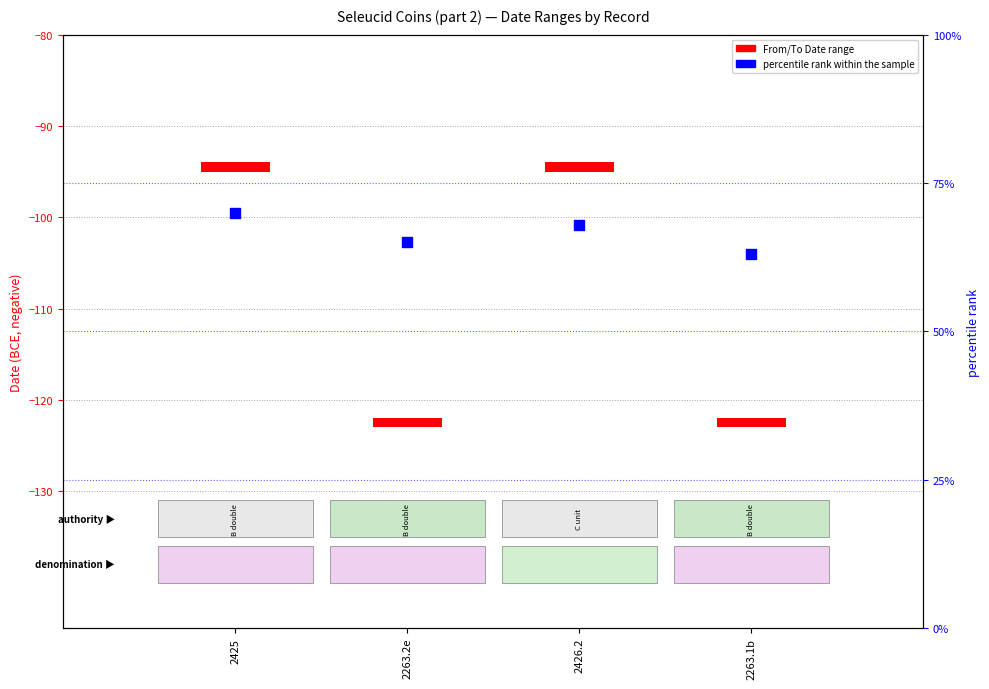

Between 2263.2e and 2263.1b, which is larger?

2263.2e